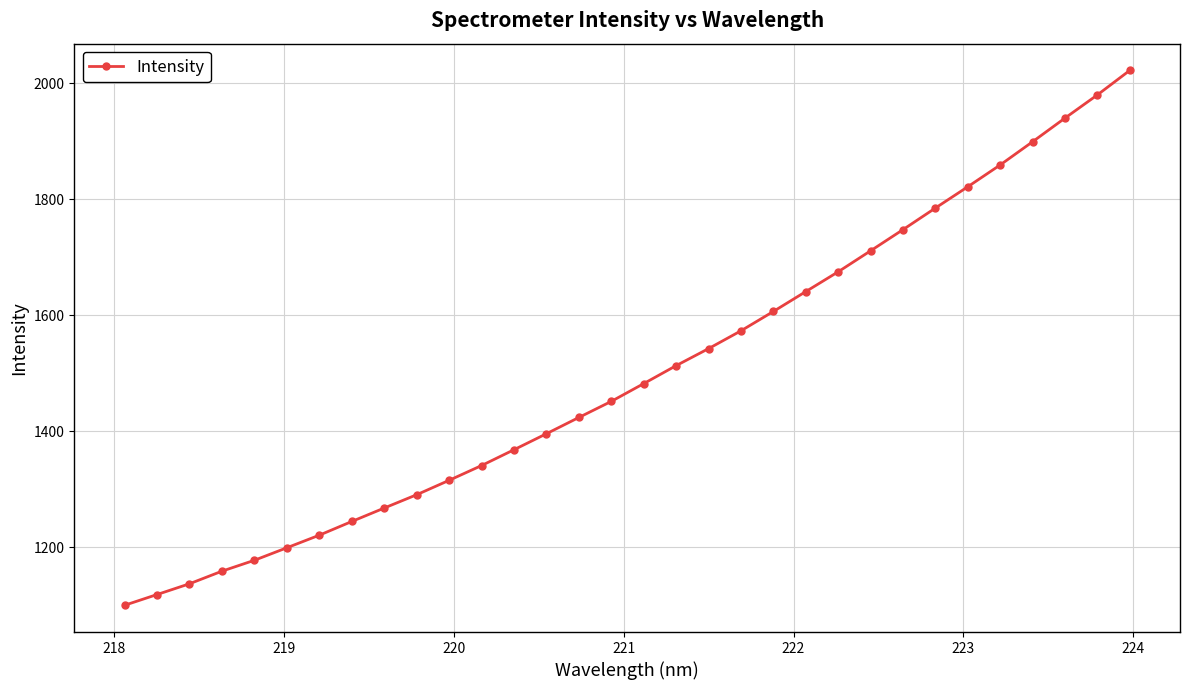

What is the difference between the maximum and second lowest values?

903.4